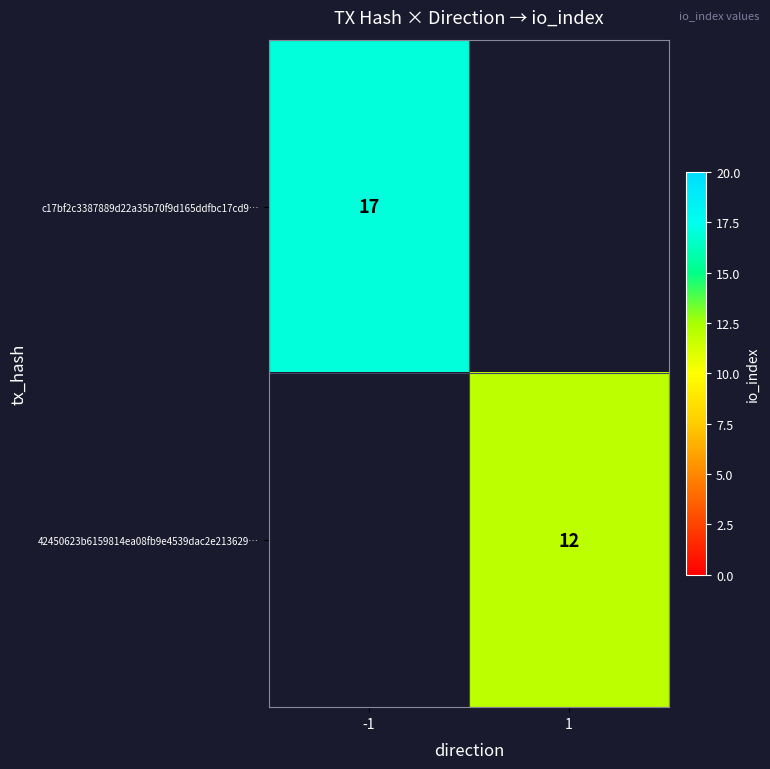

The 42450623b6159814ea08fb9e4539dac2e213629… series shows 7 at 1. True or false?

False